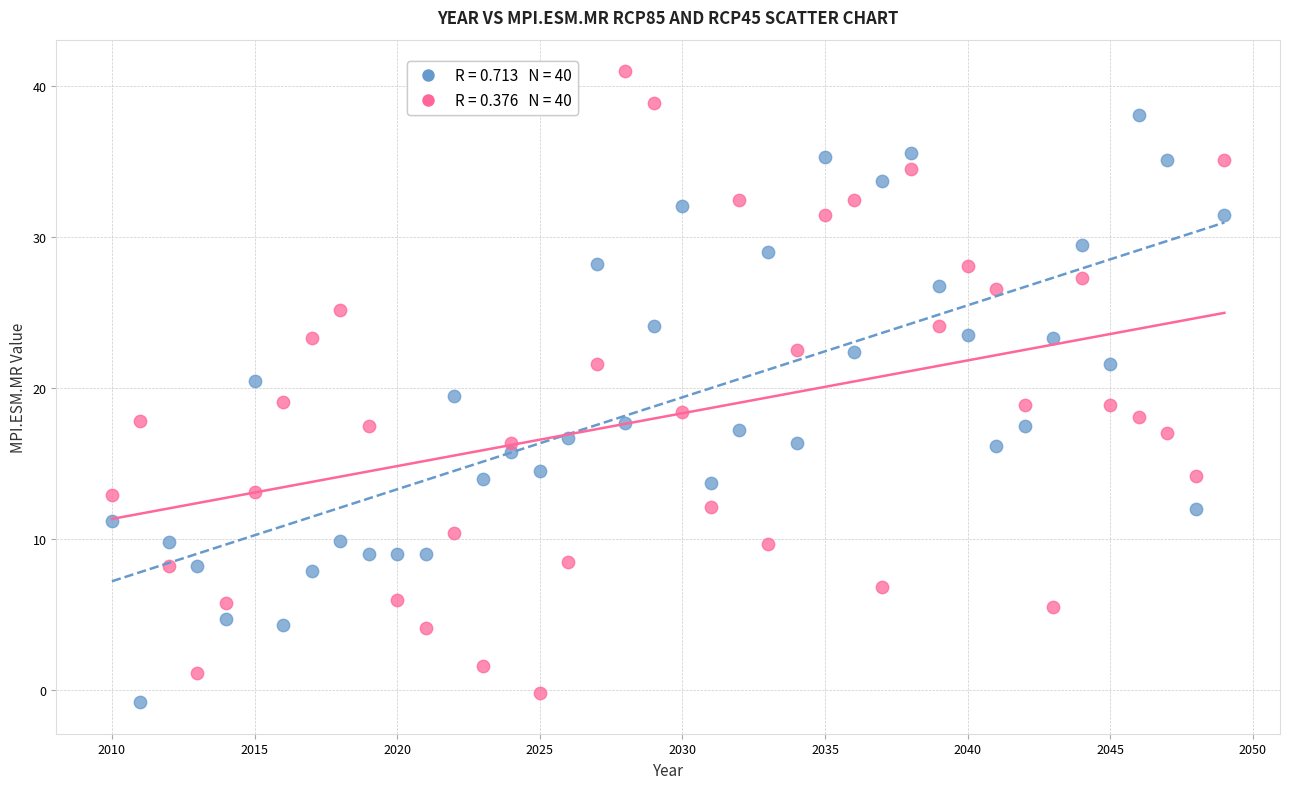

Across all data points, what is the range of Y values (max minus min)?

41.8